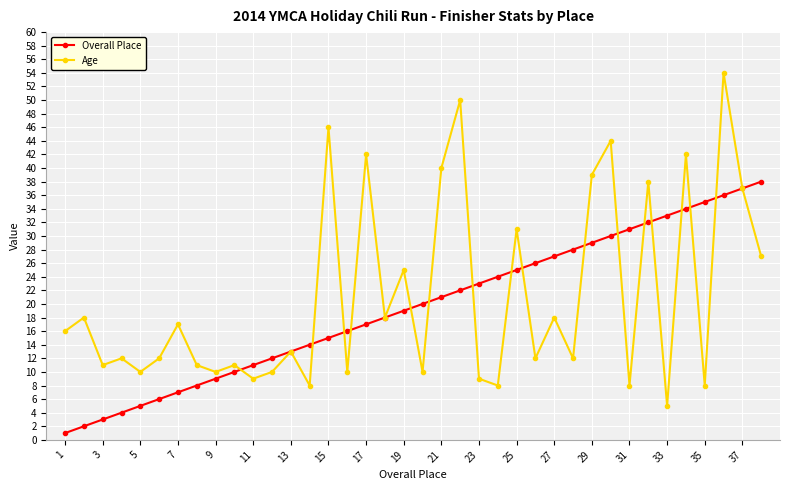

Rank the series by their maximum value, from highest to lowest.

Age, Overall Place